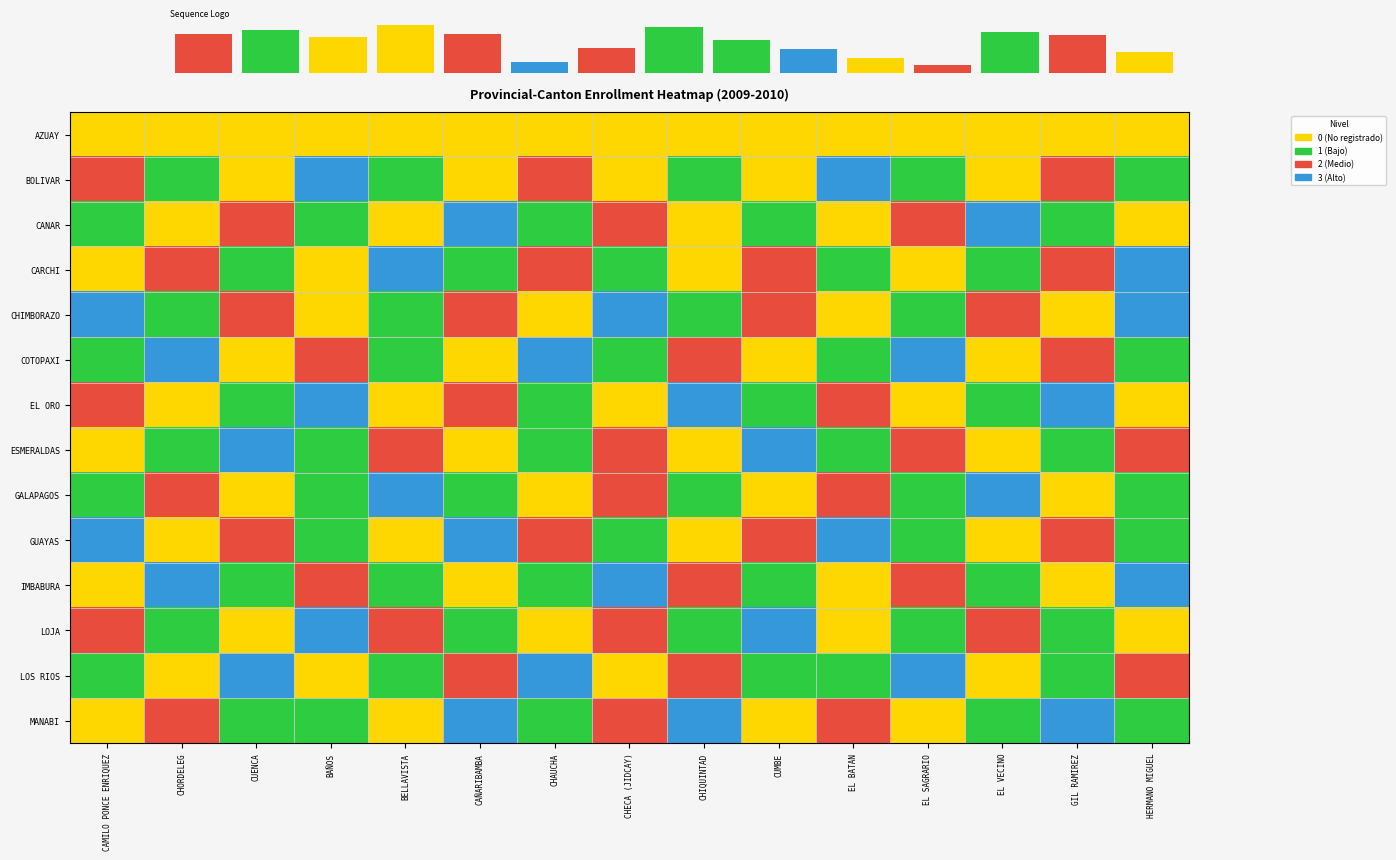

At which label is CHIMBORAZO closest to 1?

CHORDELEG